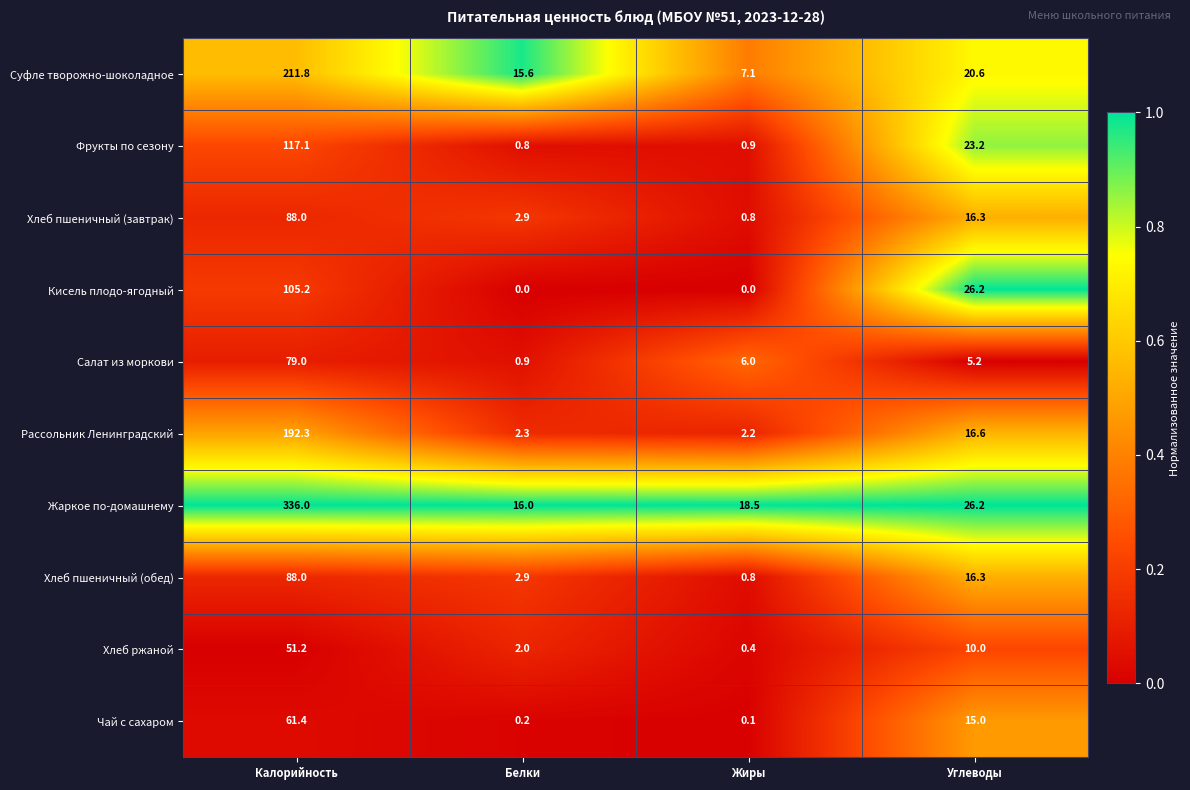

At how many categories does at least one series exceed 0?

4